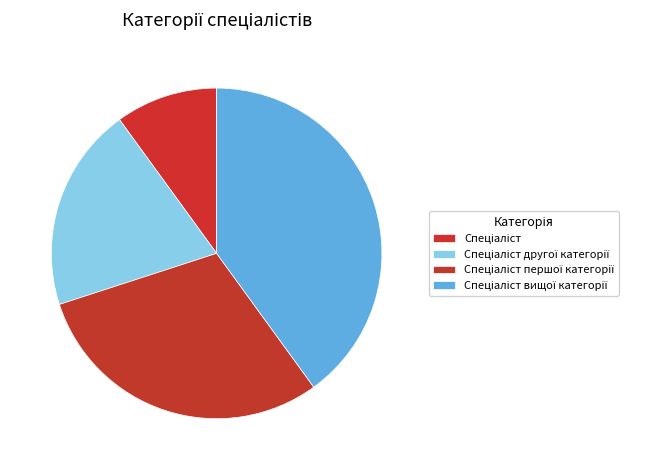

To the nearest percent, what portion does Спеціаліст вищої категорії represent?

40%